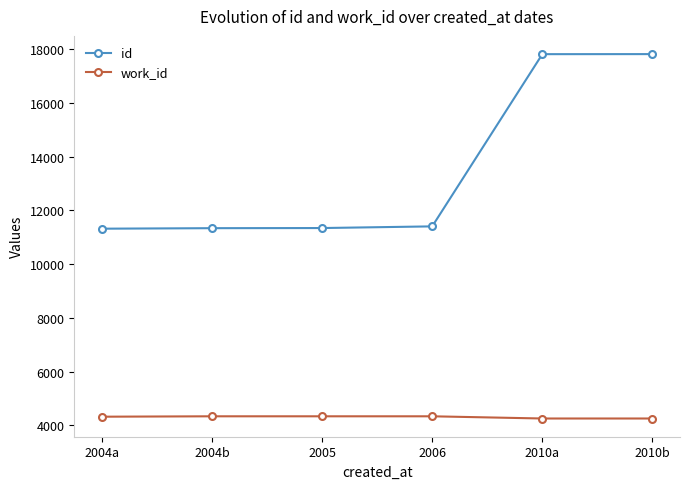

True or false: id has a value of 11341 at 2004b.

True